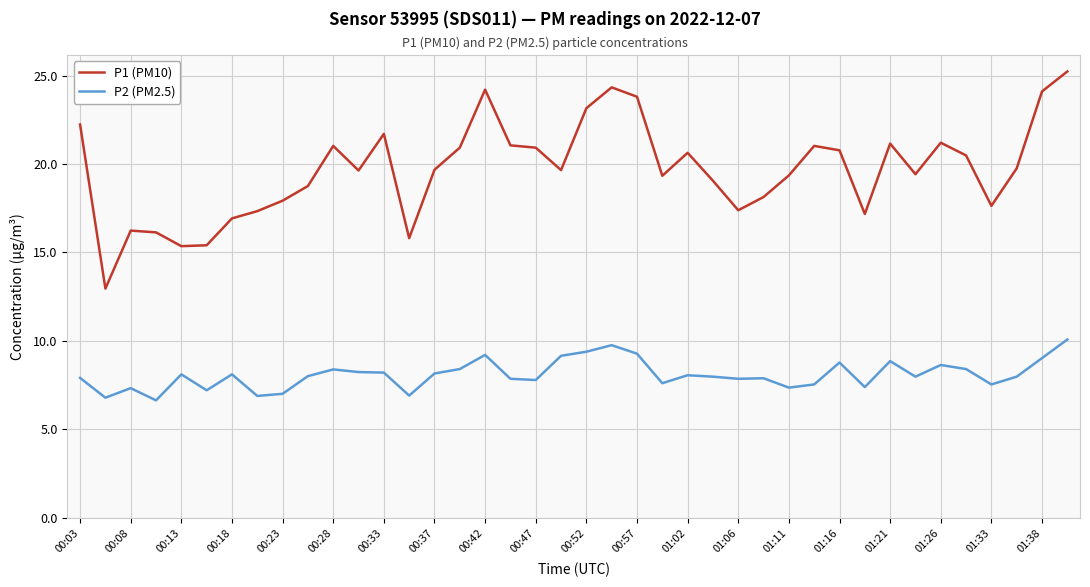

Which series has the widest spread of values?

P1 (PM10)